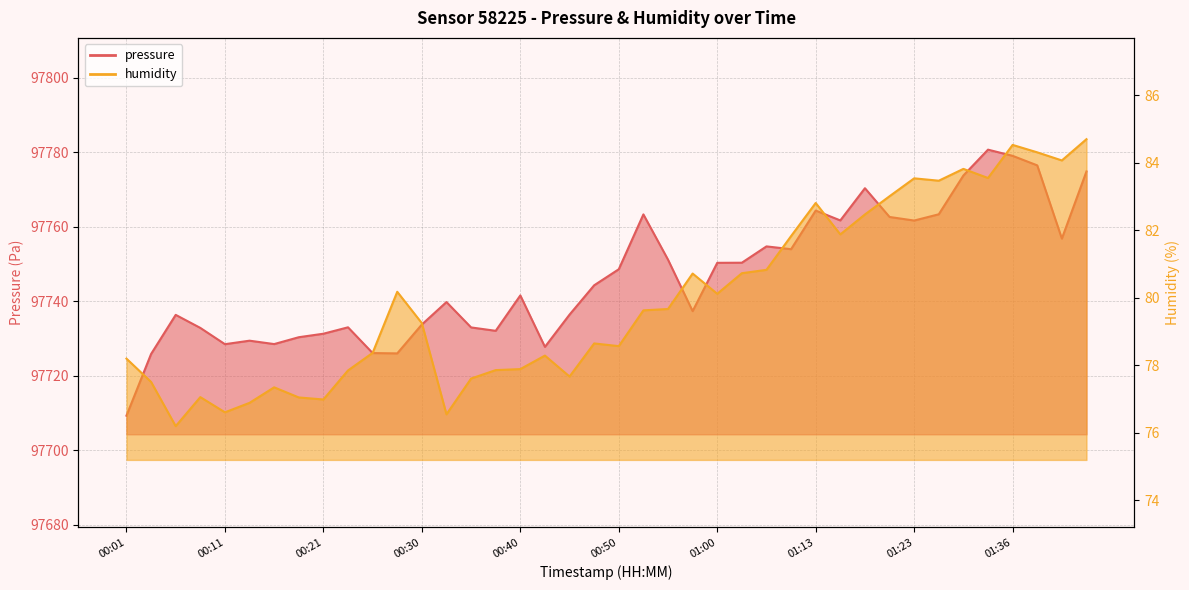

Is it true that pressure equals 97732.8 at 00:08?

True